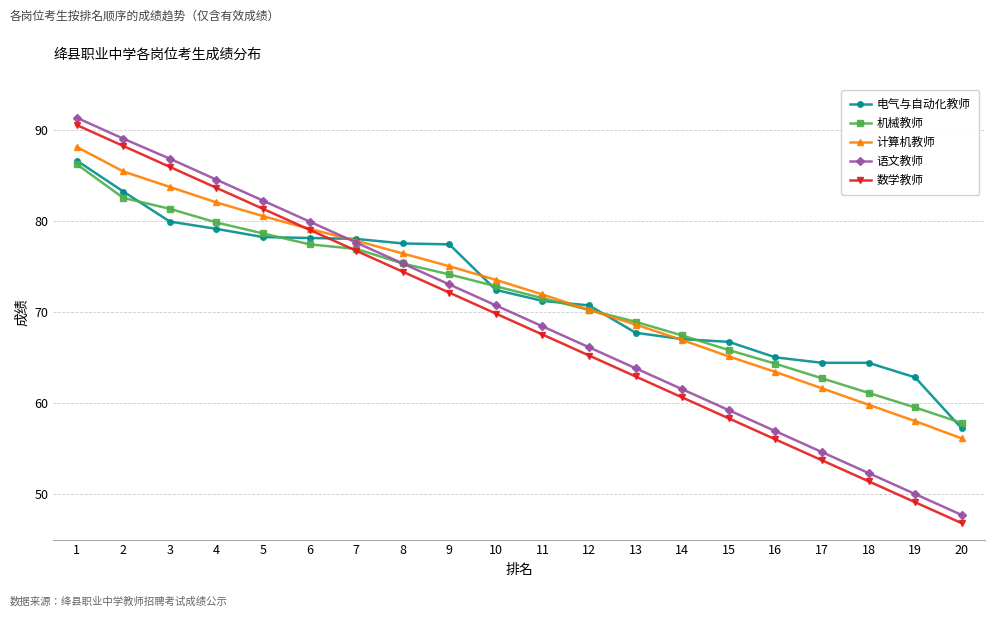

What is the difference between the 电气与自动化教师 values at 18 and 6?

13.7